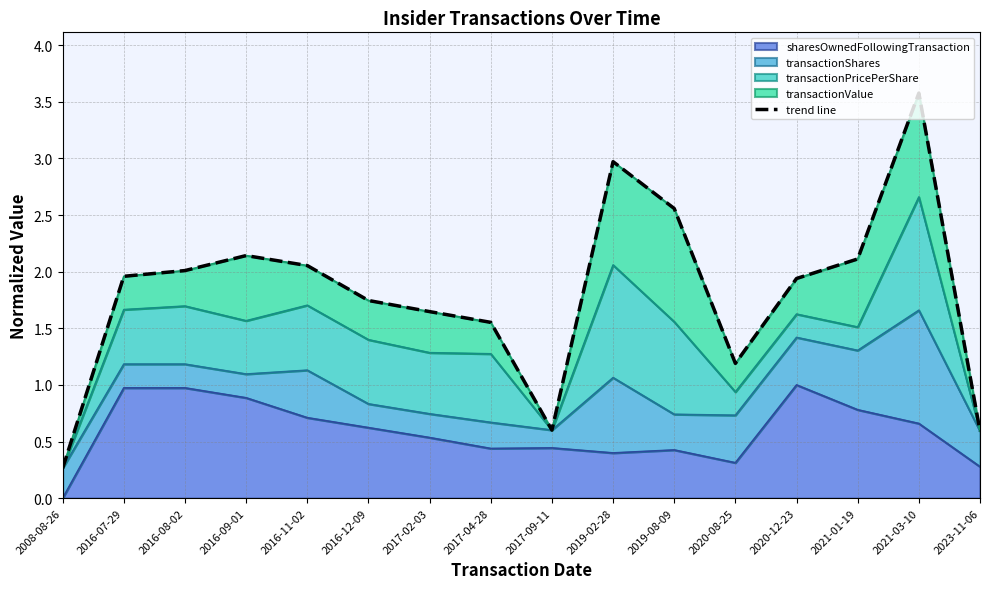

What is the difference between the second highest and second lowest values?

2.4